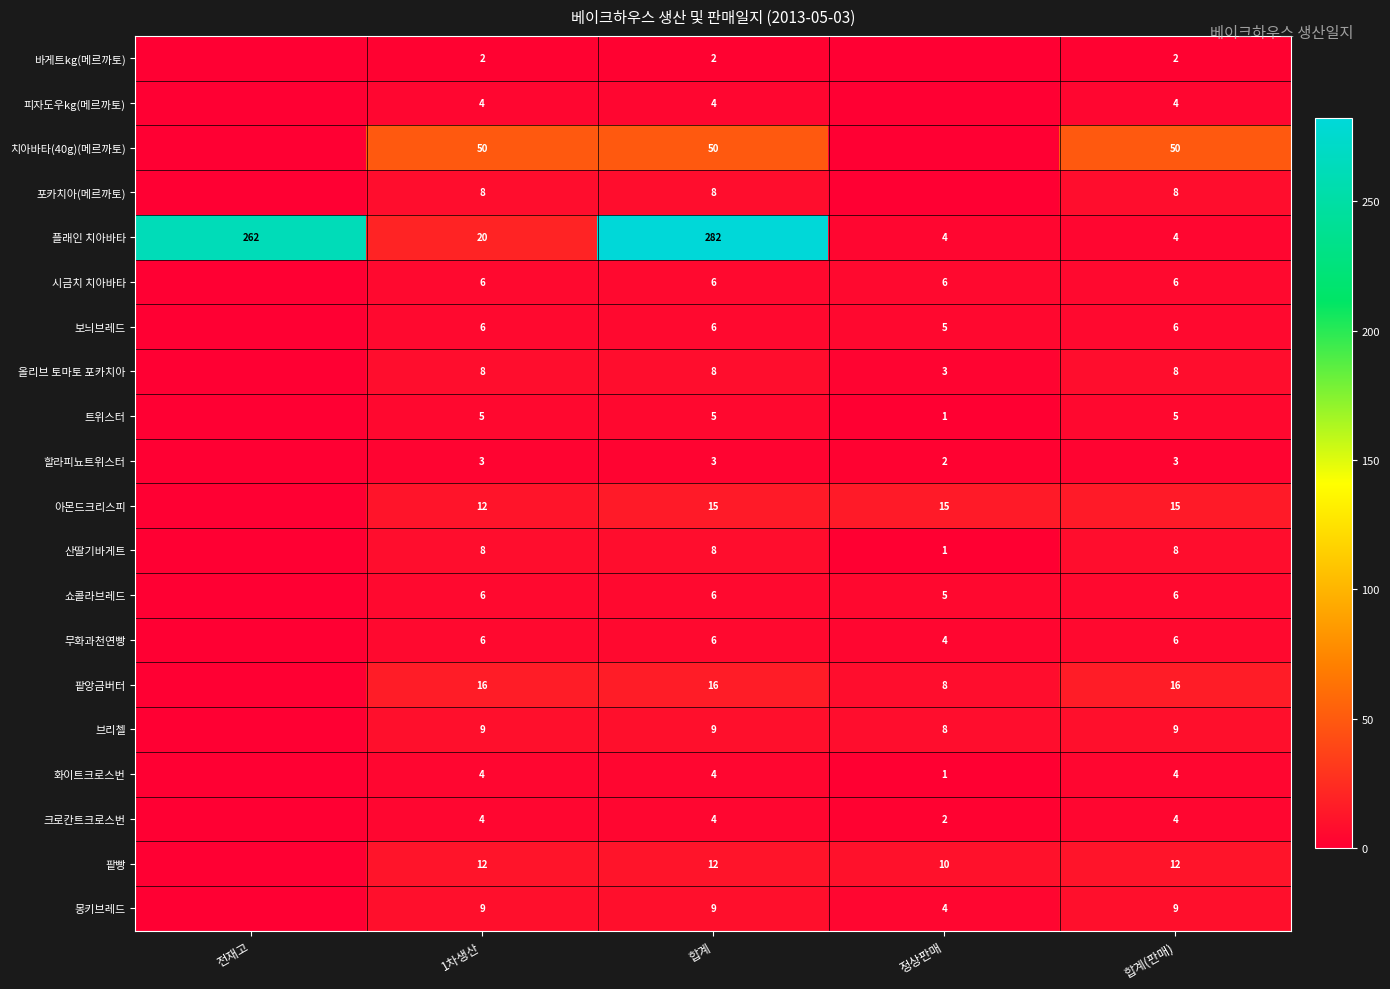

How many values in the 플래인 치아바타 series are below 20?

2